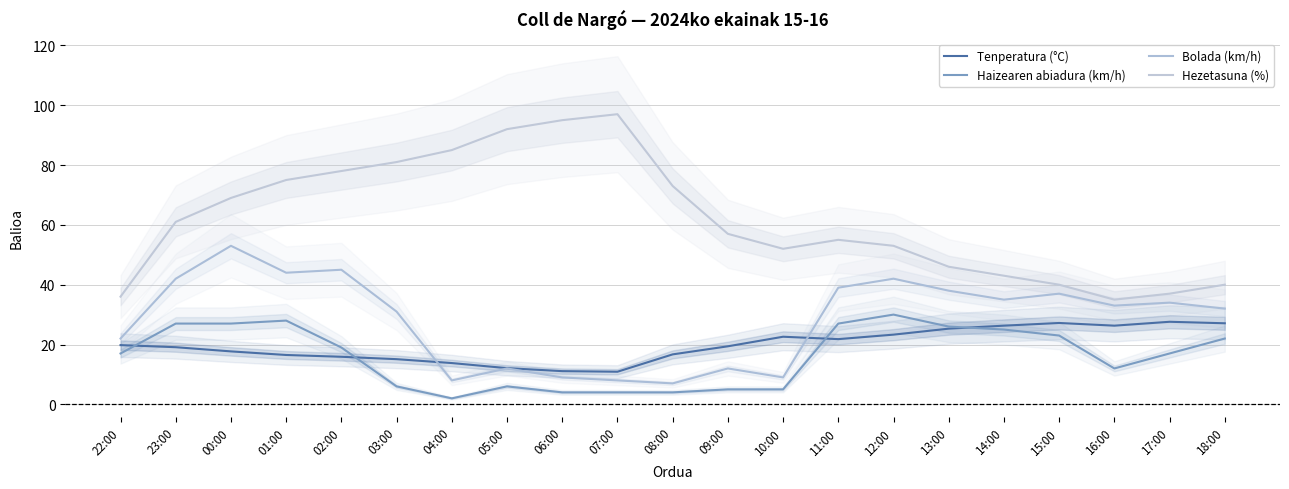

Is this an area chart (filled region under the line)?

No